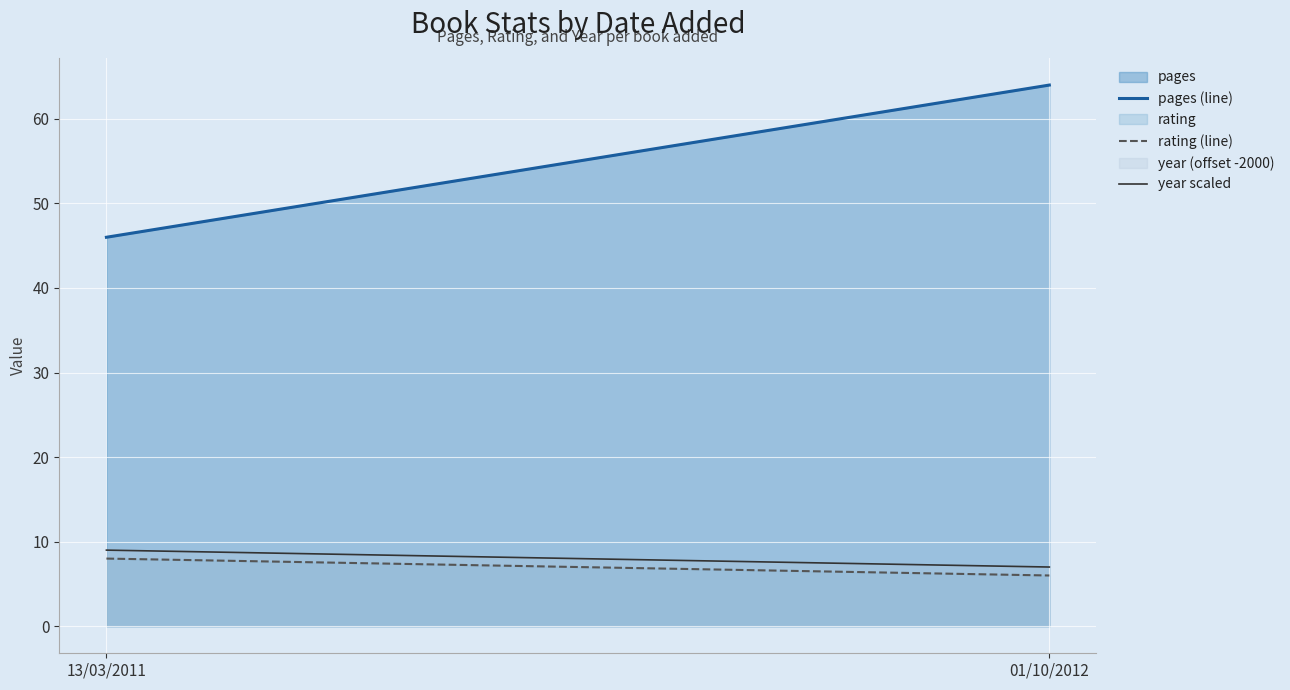

Reading left to right, transcribe all the data shown in this chart.

pages (line): 13/03/2011=46	01/10/2012=64
rating (line): 13/03/2011=8	01/10/2012=6
year scaled: 13/03/2011=9	01/10/2012=7